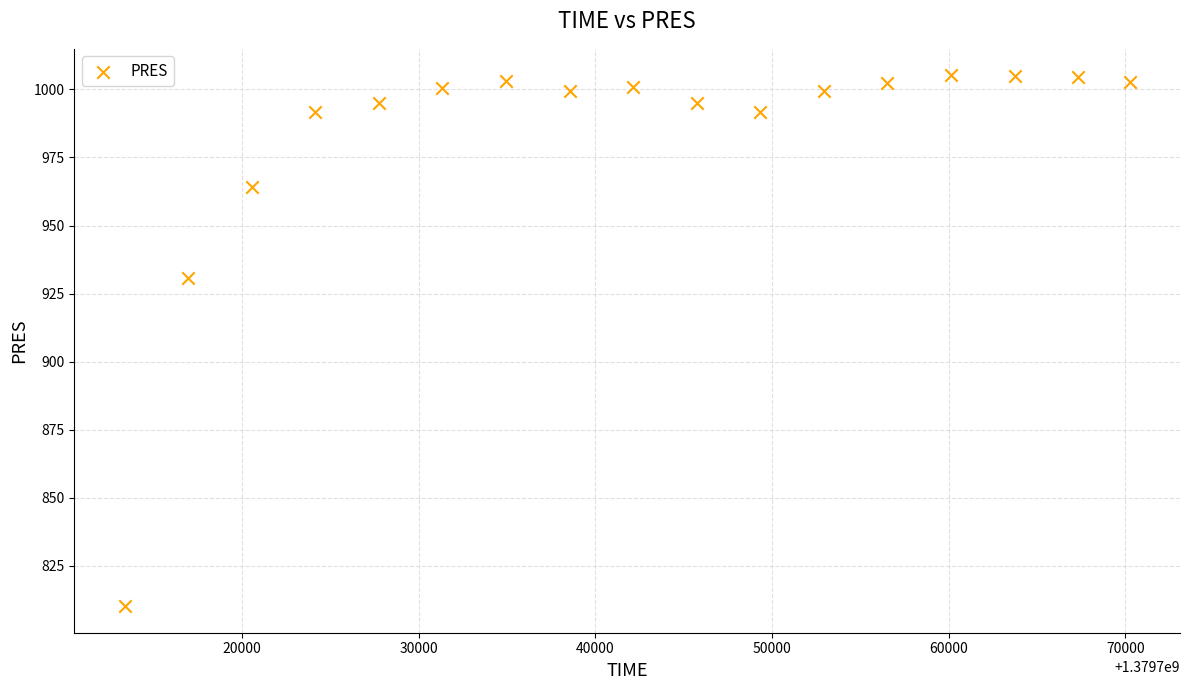

What Y value in the scatter plot is closest to 907?

930.9